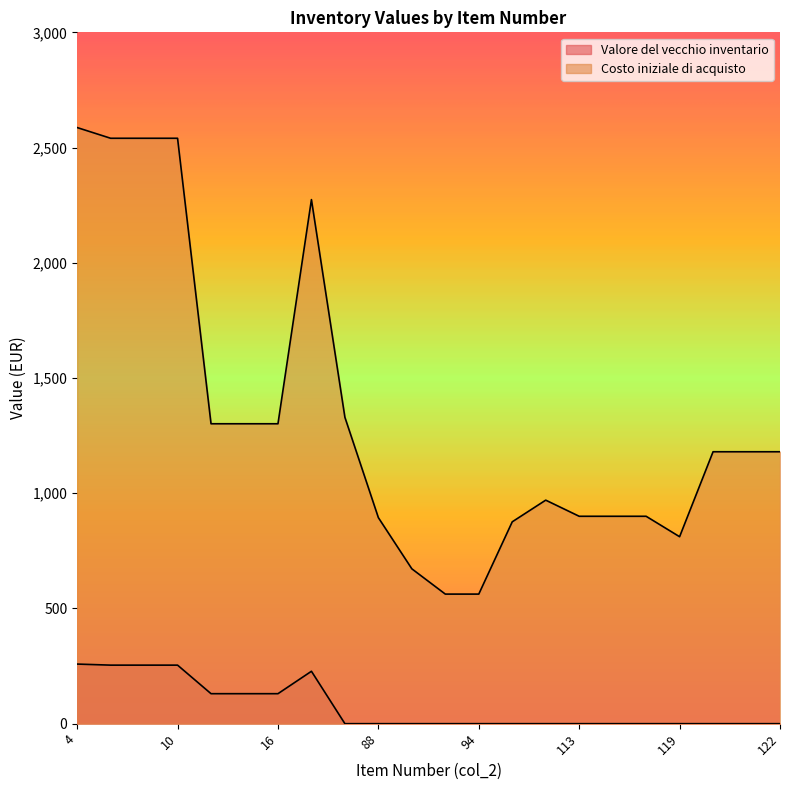

What is the difference between the second highest and second lowest values in the Costo iniziale di acquisto series?

1978.0